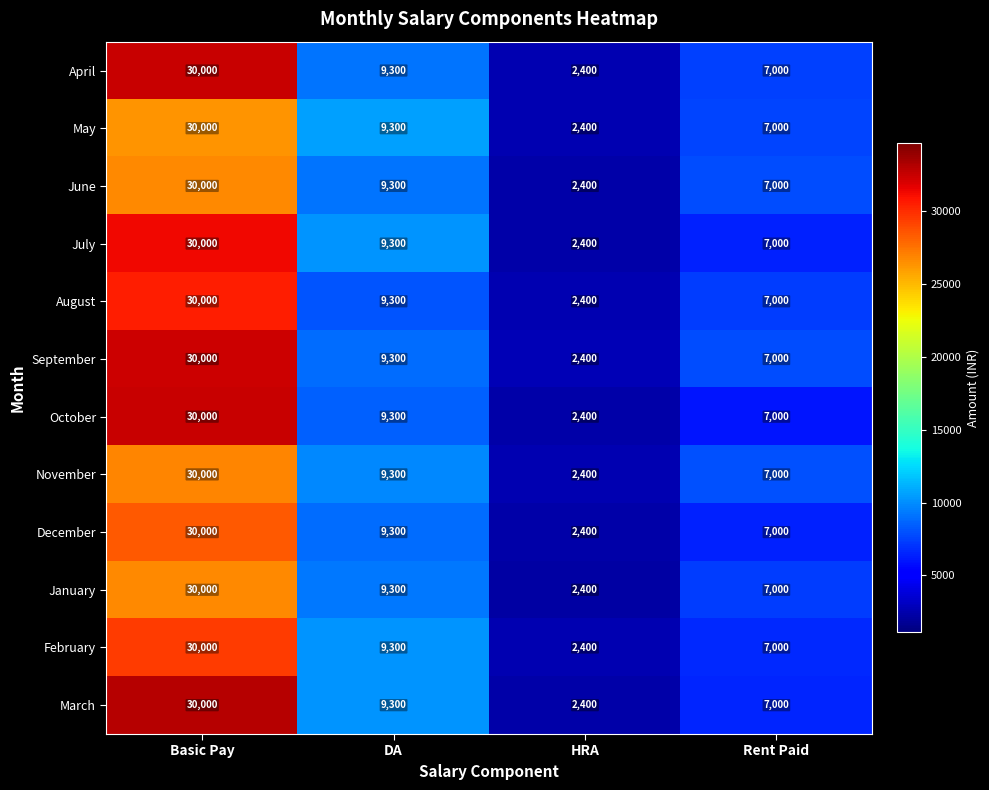

What is the difference between the maximum and minimum values in the February series?

27600